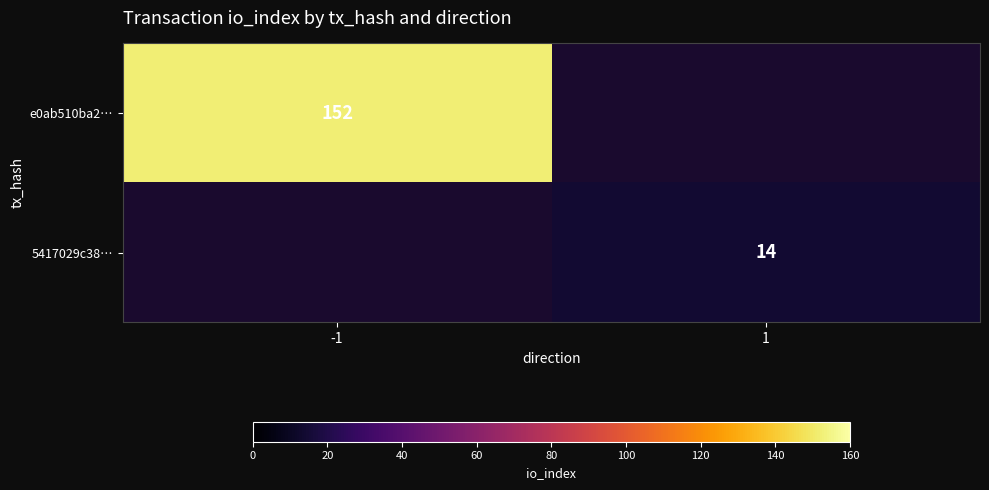

Is it true that e0ab510ba2… equals 152 at -1?

True